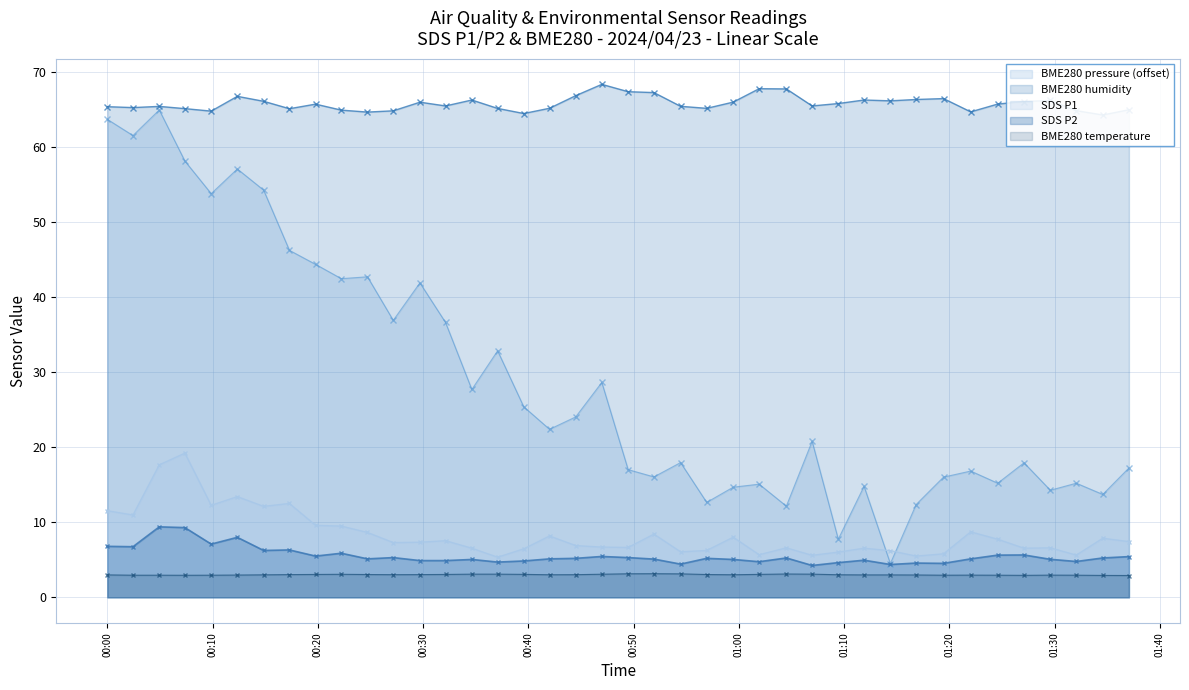

How many lines are shown in the chart?

5